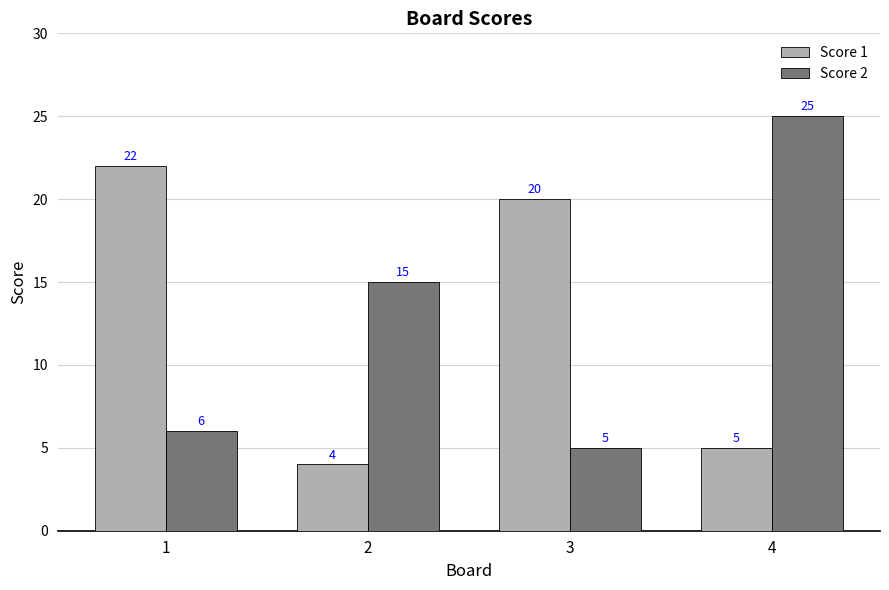

What is the maximum value for Score 2?

25